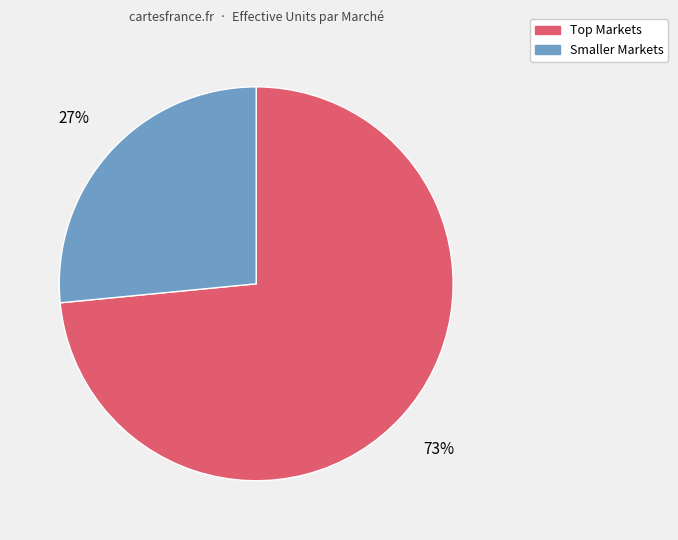

To the nearest percent, what is the average slice percentage?

50%